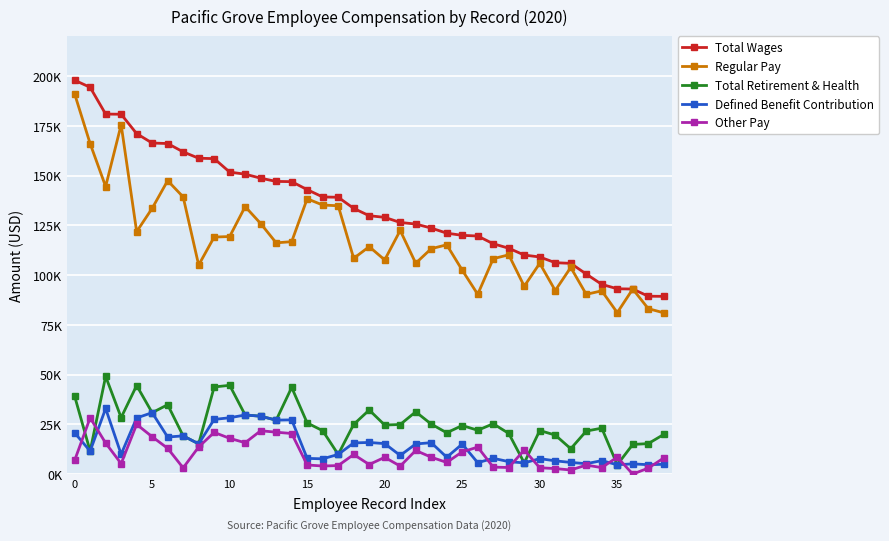

Which series has the widest spread of values?

Regular Pay